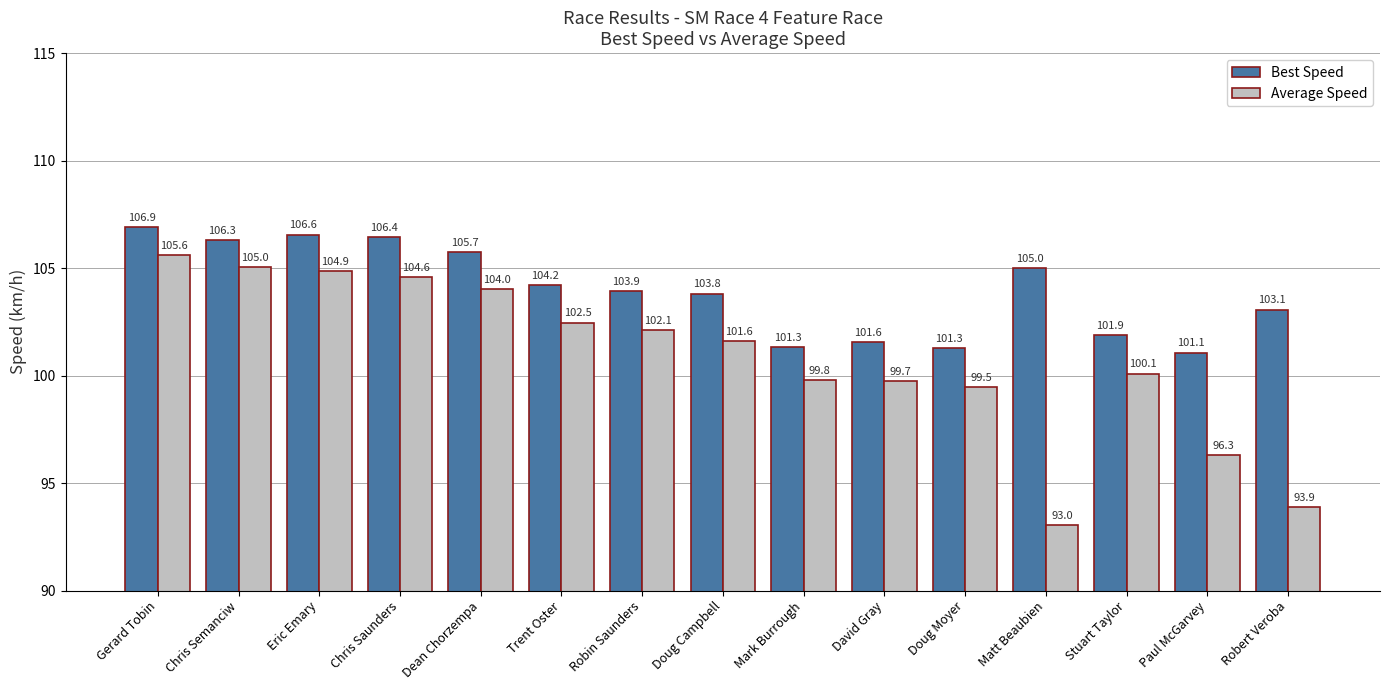

At which category is the sum across all series the highest?

Gerard Tobin